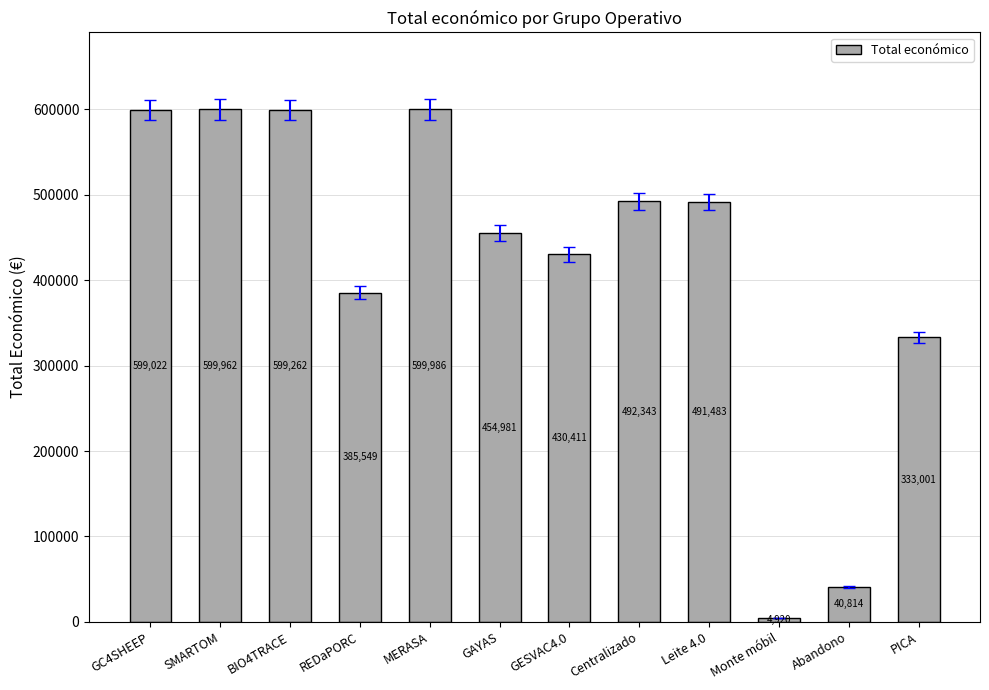

Rank the categories by value from lowest to highest.

Monte móbil, Abandono, PICA, REDaPORC, GESVAC4.0, GAYAS, Leite 4.0, Centralizado, GC4SHEEP, BIO4TRACE, SMARTOM, MERASA